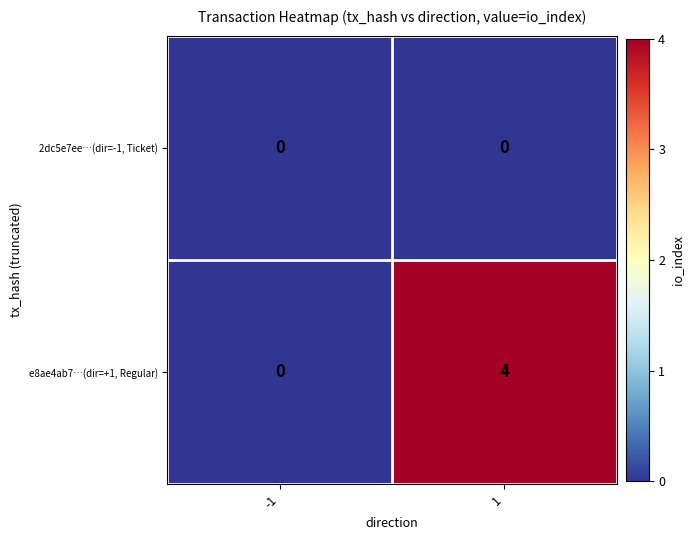

What value does the e8ae4ab7…(dir=+1, Regular) series have at 1?

4